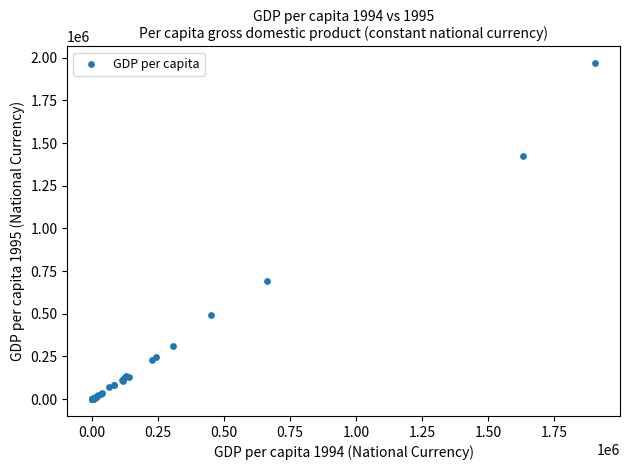

What Y value in the scatter plot is closest to 983729?

690329.8